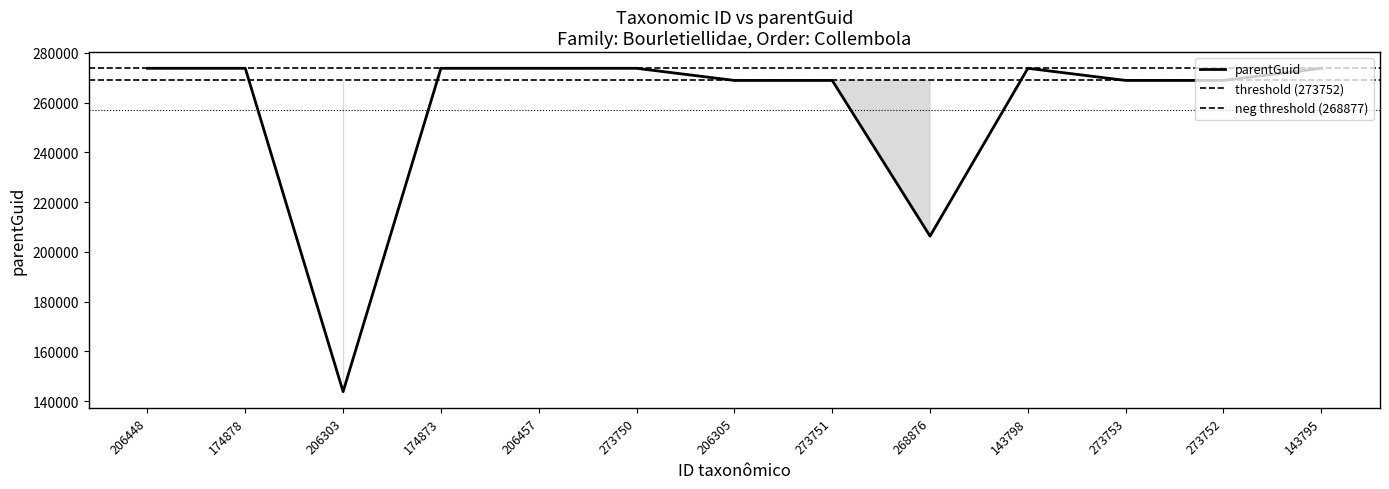

Reading right to left, transcribe all the data shown in this chart.

143795=273753	273752=268877	273753=268877	143798=273753	268876=206305	273751=268877	206305=268877	273750=273750	206457=273752	174873=273752	206303=143798	174878=273752	206448=273752